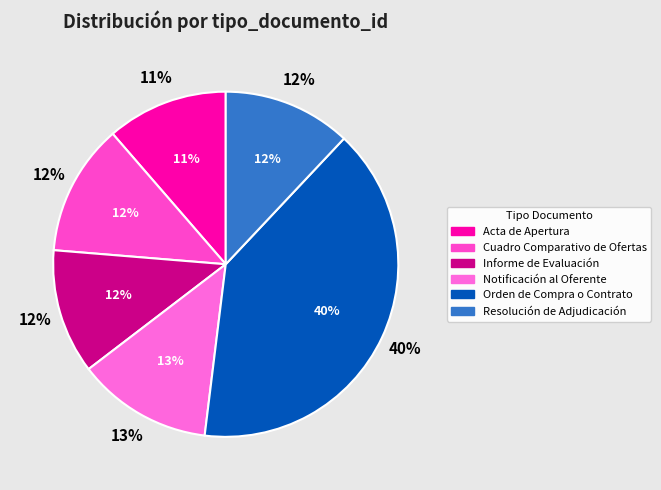

What percentage is the Notificación al Oferente slice, to the nearest percent?

13%